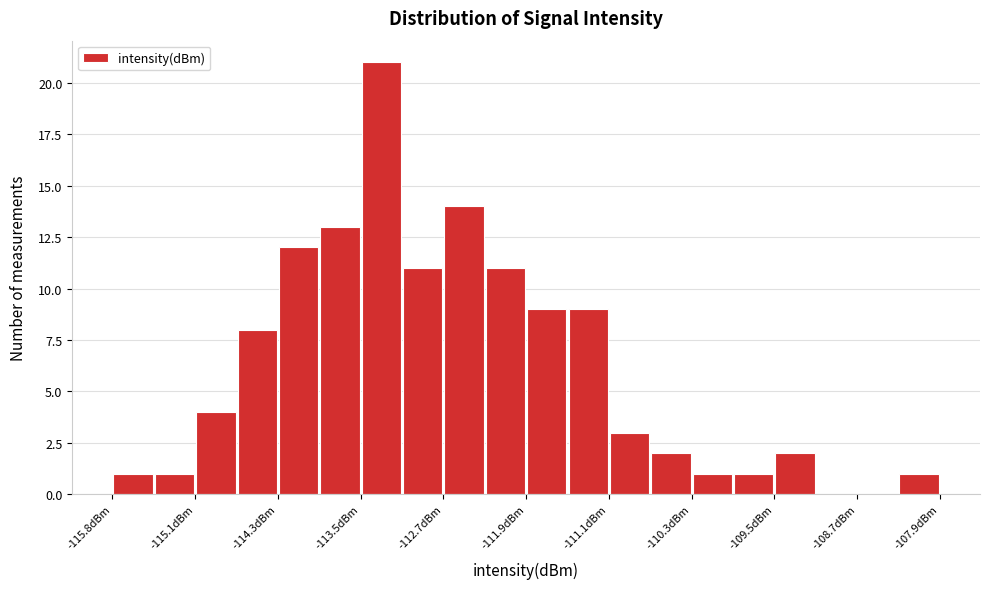

Read against the x-axis, roughly where is the centre of the tallest bar?

-113.3